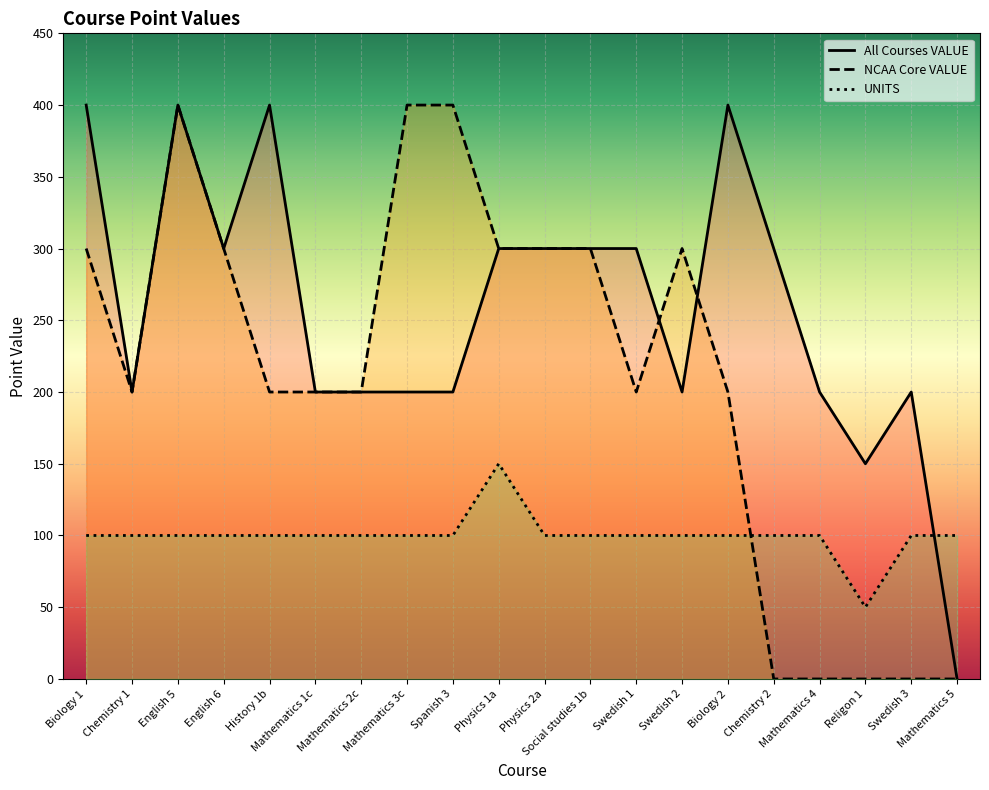

Is the value of UNITS at Biology 2 greater than the value of NCAA Core VALUE at Physics 1a?

No